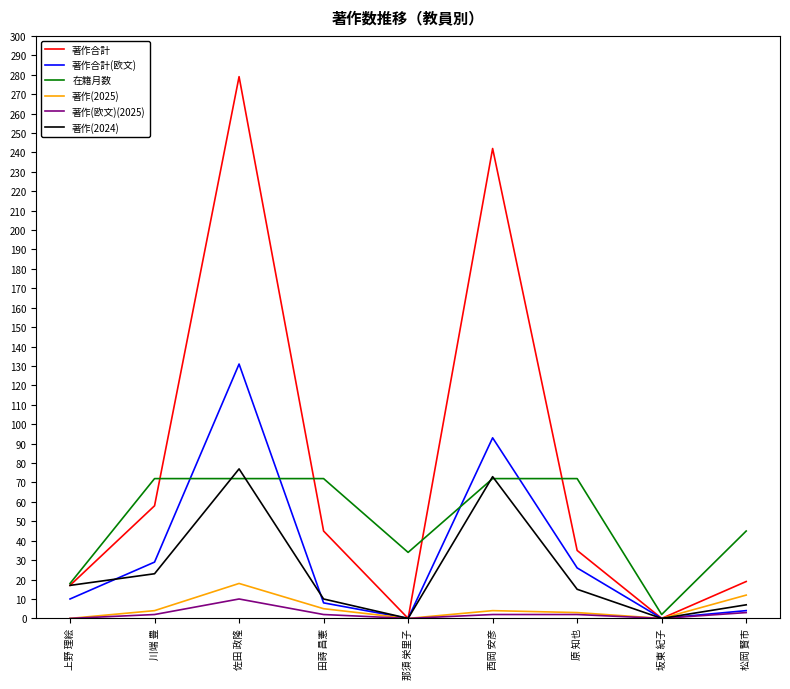

True or false: 著作(2025) has a value of 12 at 松岡 賢市.

True